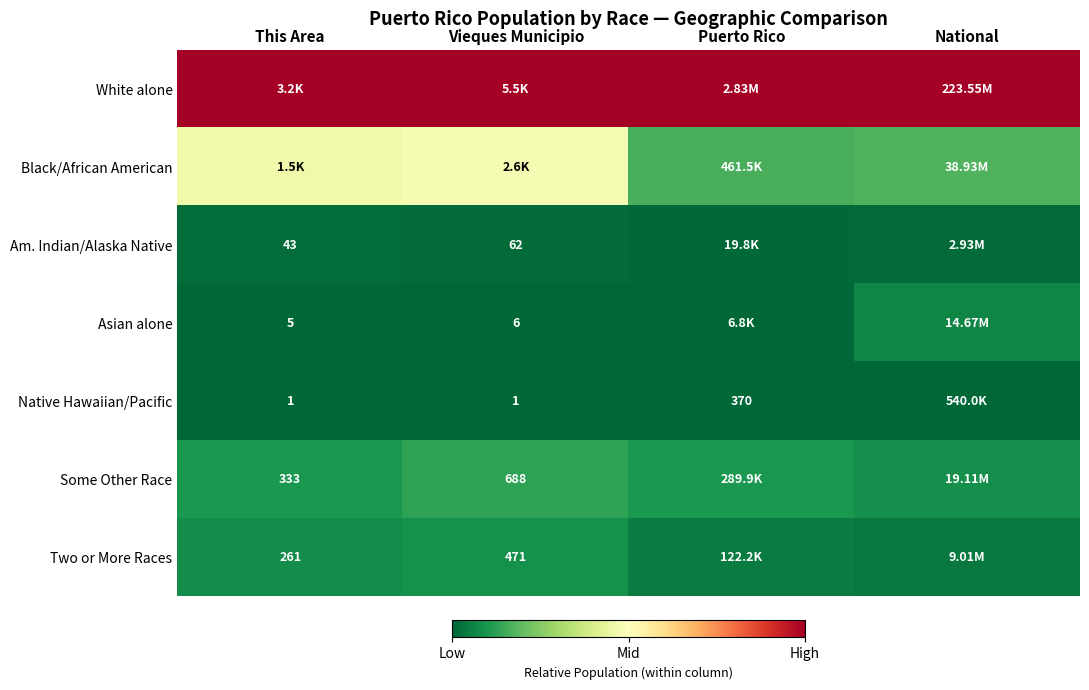

The Some Other Race series shows 0.0 at Vieques Municipio. True or false?

False